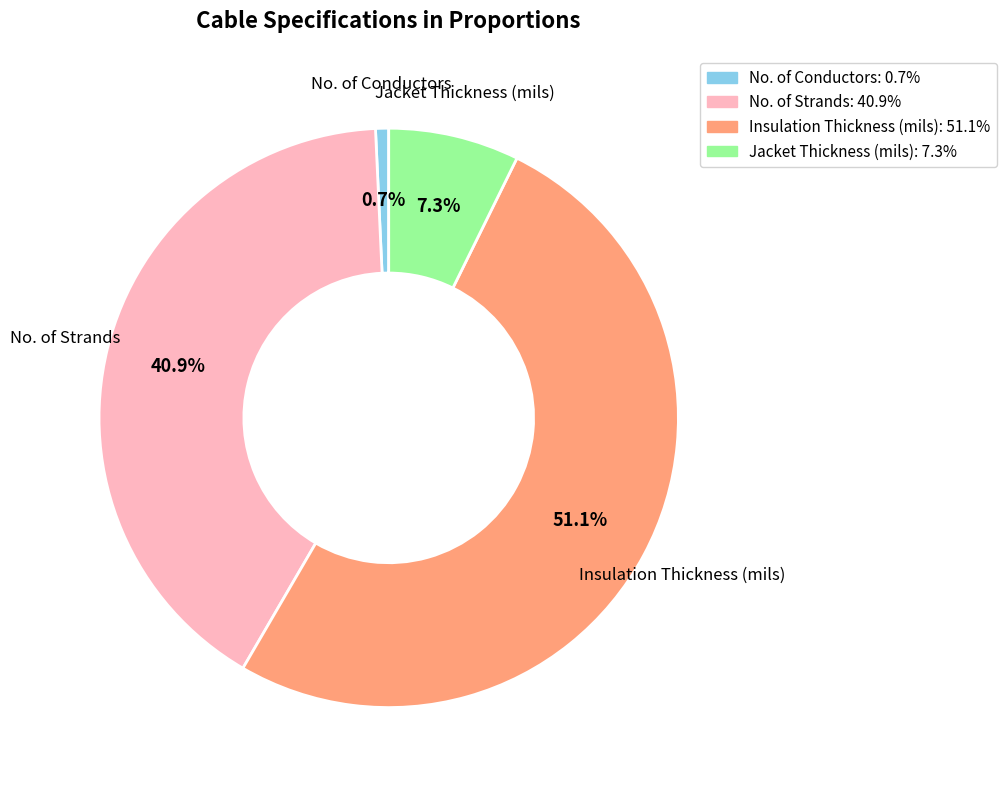

Is it true that Jacket Thickness (mils) is 21% of the pie?

False